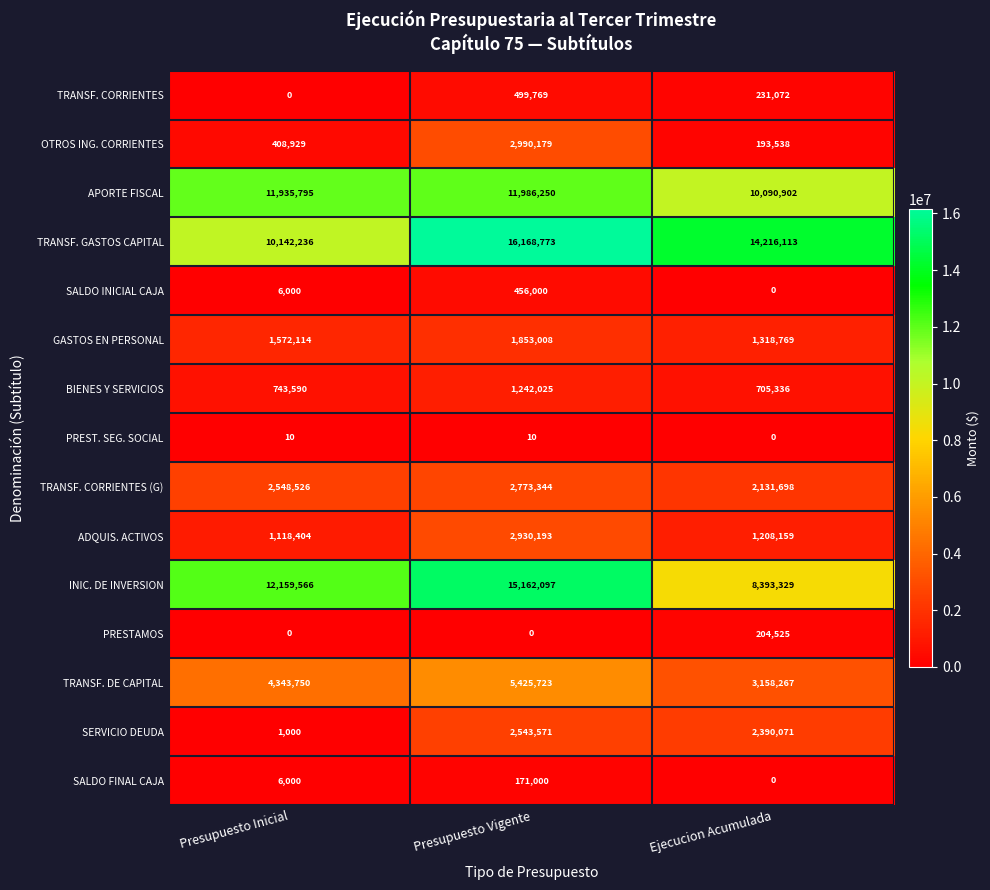

The INIC. DE INVERSION series shows 3037944 at Ejecucion Acumulada. True or false?

False